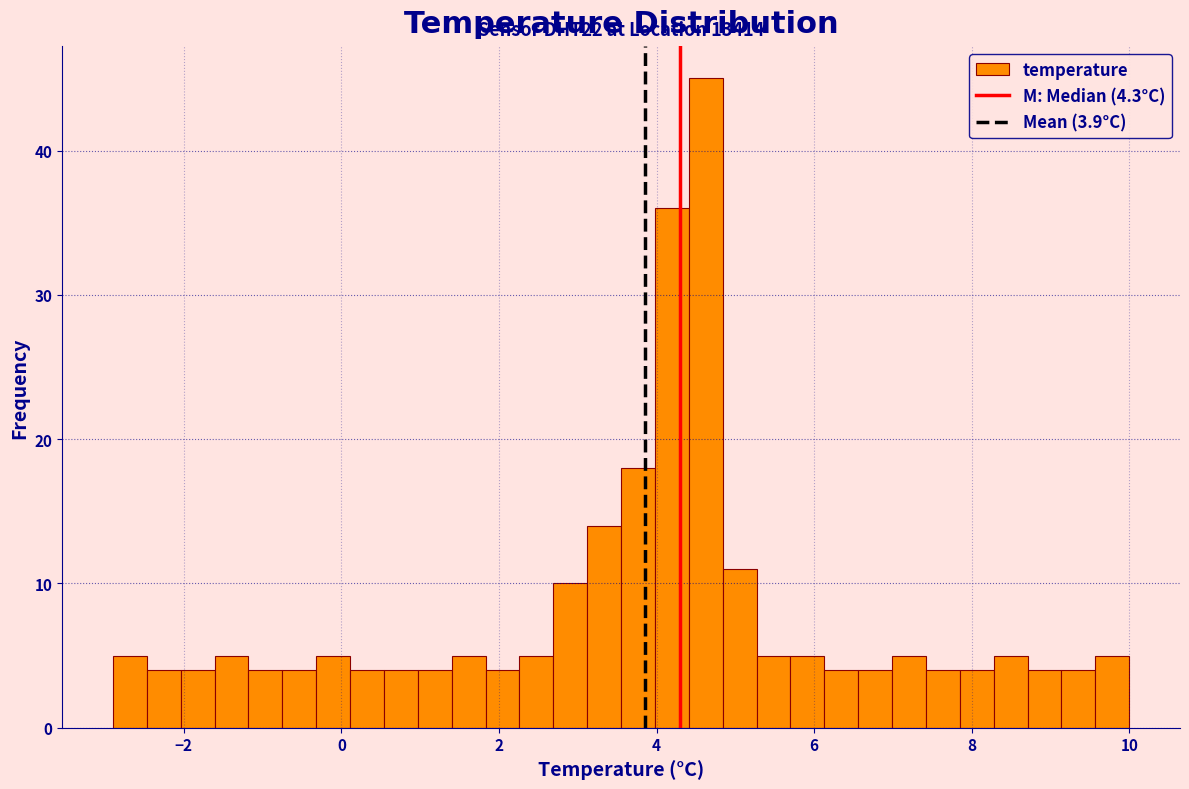

Read against the x-axis, roughly where is the centre of the tallest bar?

4.6